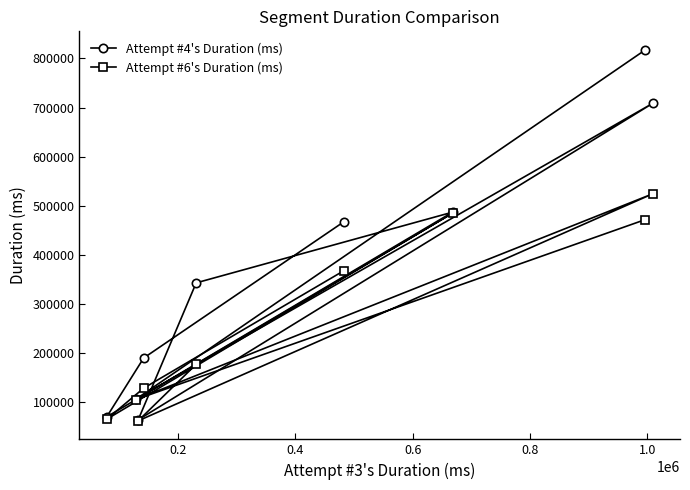

Does the chart display data point markers on the line(s)?

Yes